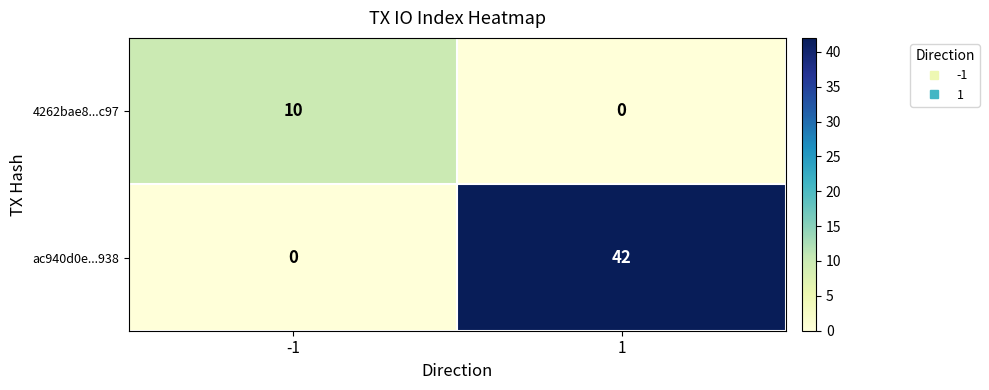

True or false: 4262bae8...c97 has a value of 0 at 1.

True